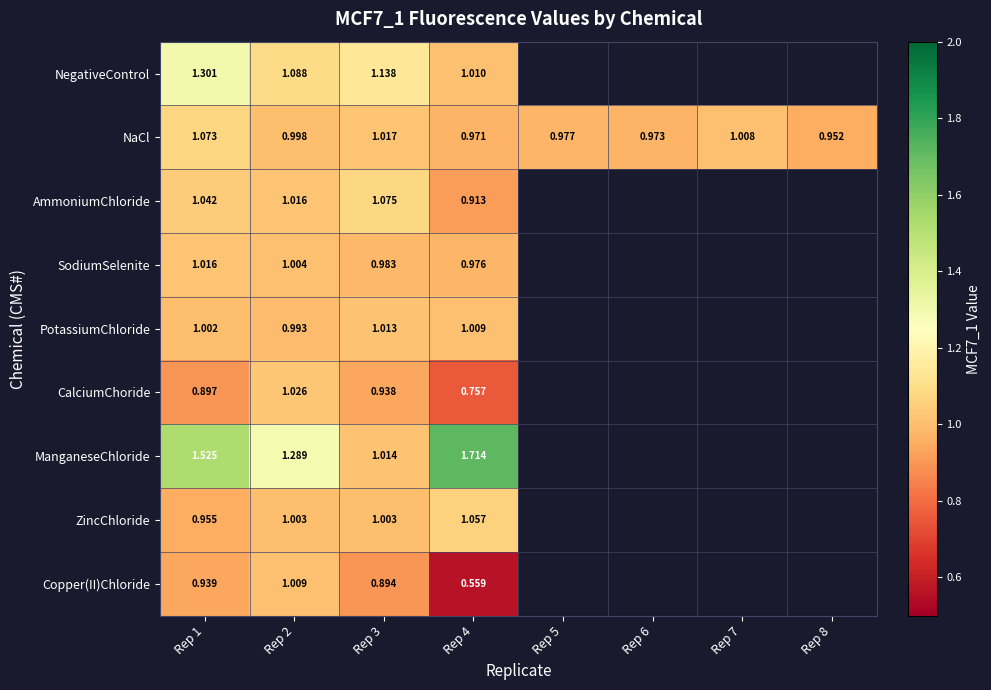

True or false: ManganeseChloride has a value of 0.8 at Rep 1.

False